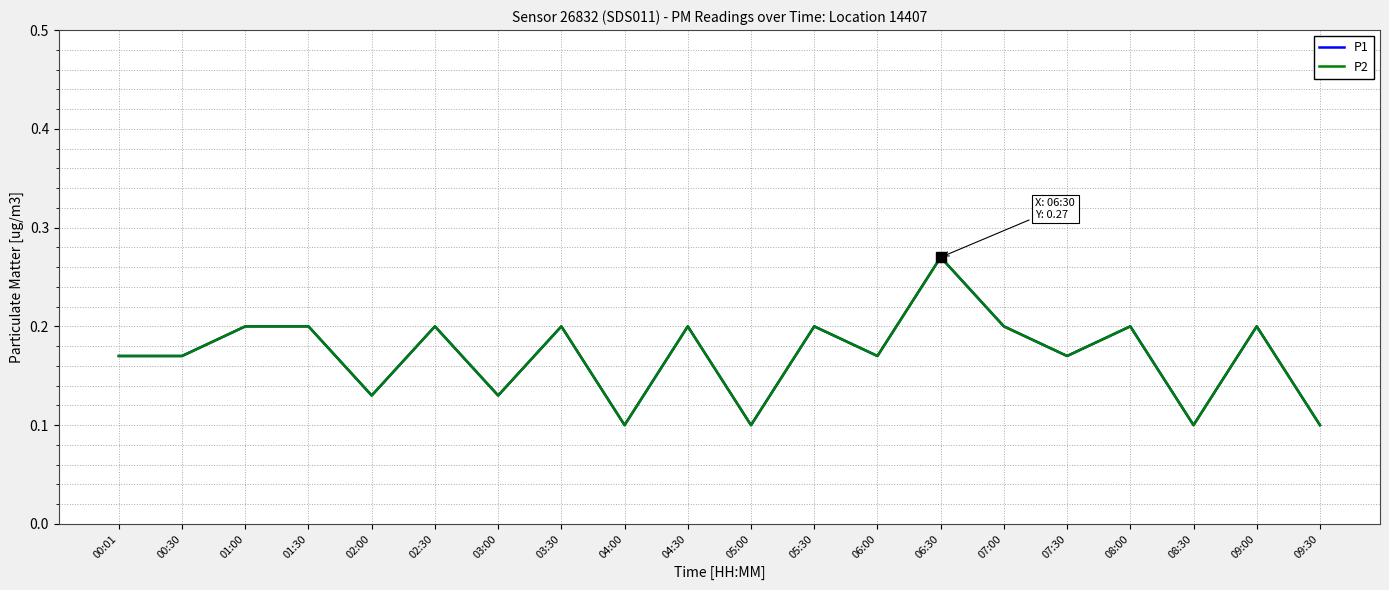

Reading left to right, what are all the values shown in this chart?

P1: 0.2	0.2	0.2	0.2	0.1	0.2	0.1	0.2	0.1	0.2	0.1	0.2	0.2	0.3	0.2	0.2	0.2	0.1	0.2	0.1
P2: 0.2	0.2	0.2	0.2	0.1	0.2	0.1	0.2	0.1	0.2	0.1	0.2	0.2	0.3	0.2	0.2	0.2	0.1	0.2	0.1